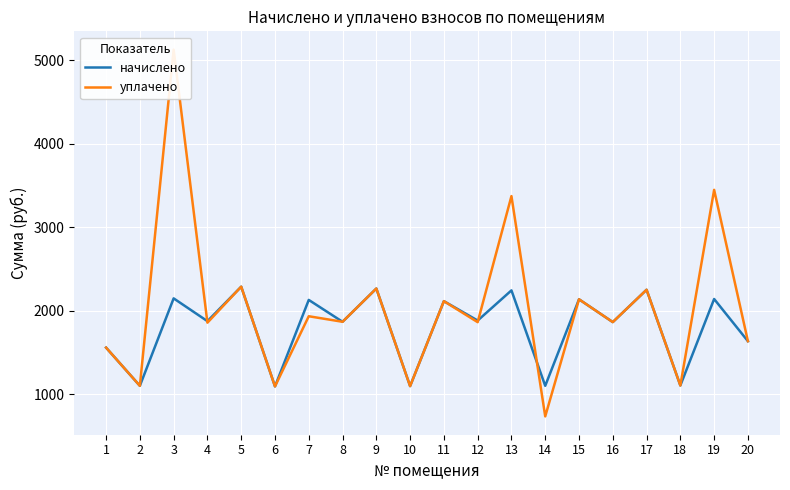

Which series changed the most between 3 and 17?

уплачено